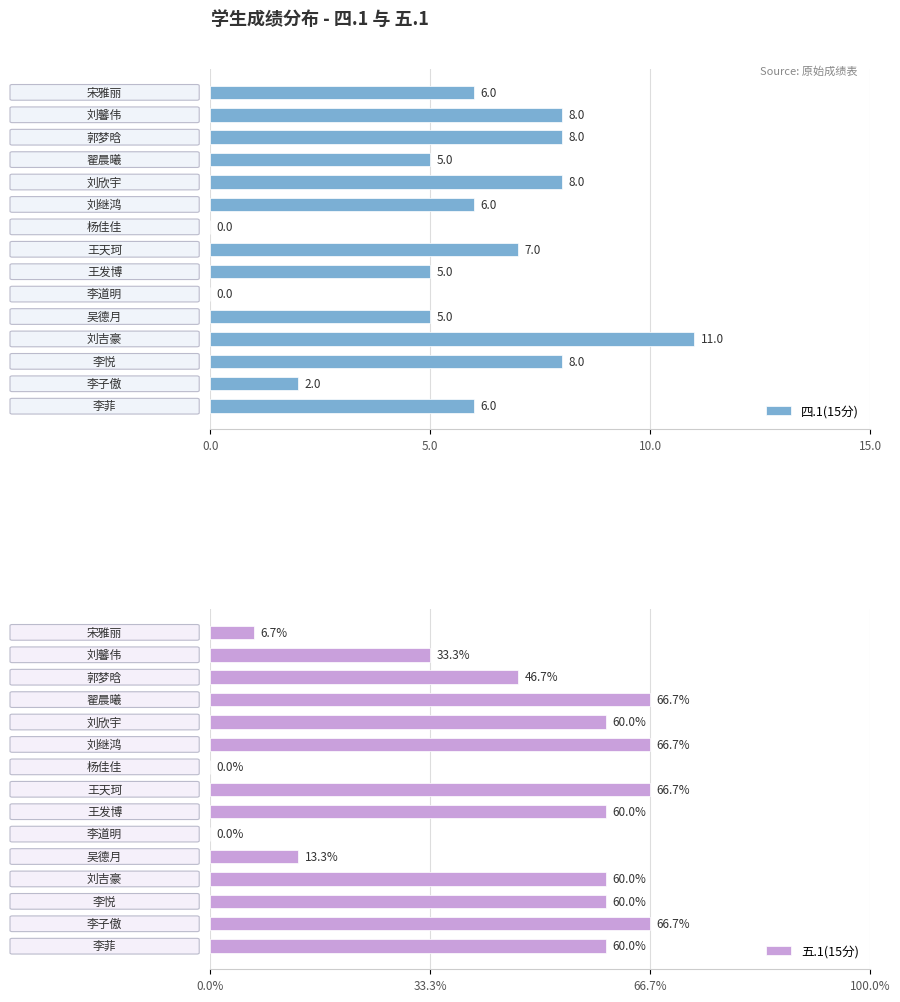

Rank the series by their average value, from highest to lowest.

五.1(15分), 四.1(15分)